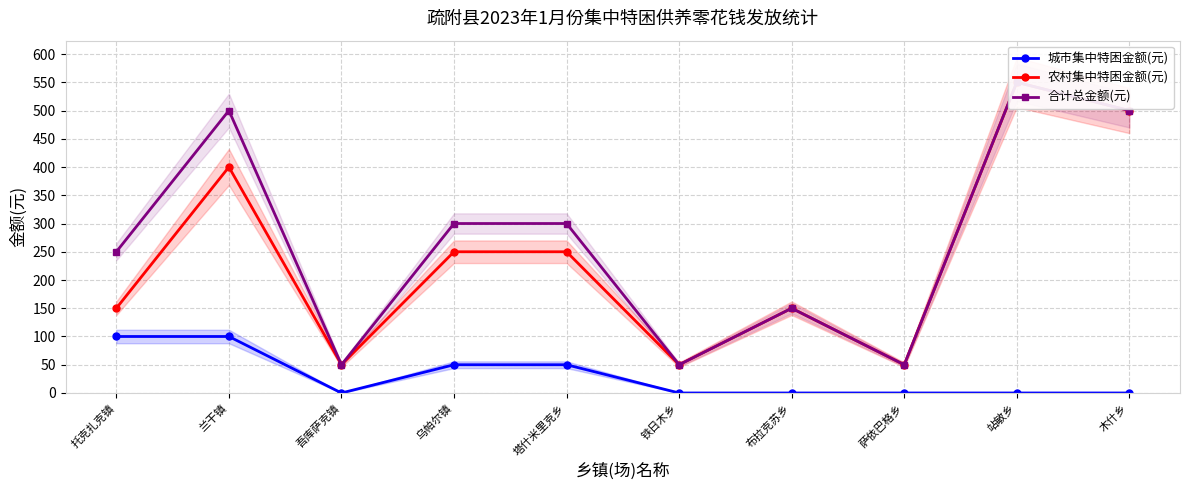

What is the label of the 2nd point from the right?

站敏乡